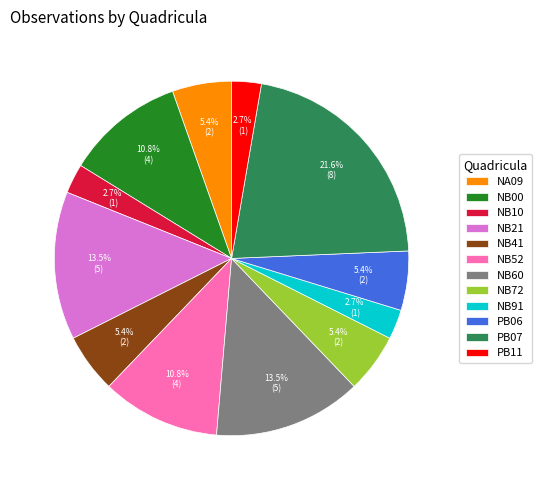

Between NB41 and NB60, which is larger?

NB60